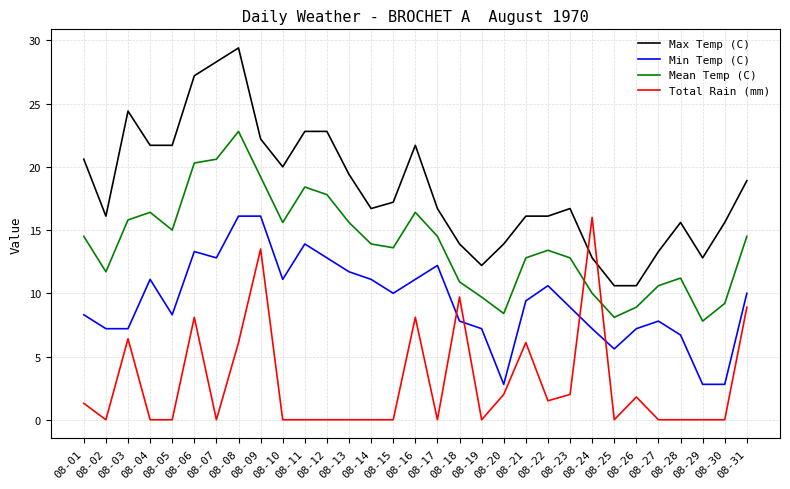

At 08-29, list the series in order from largest to smallest.

Max Temp (C), Mean Temp (C), Min Temp (C), Total Rain (mm)